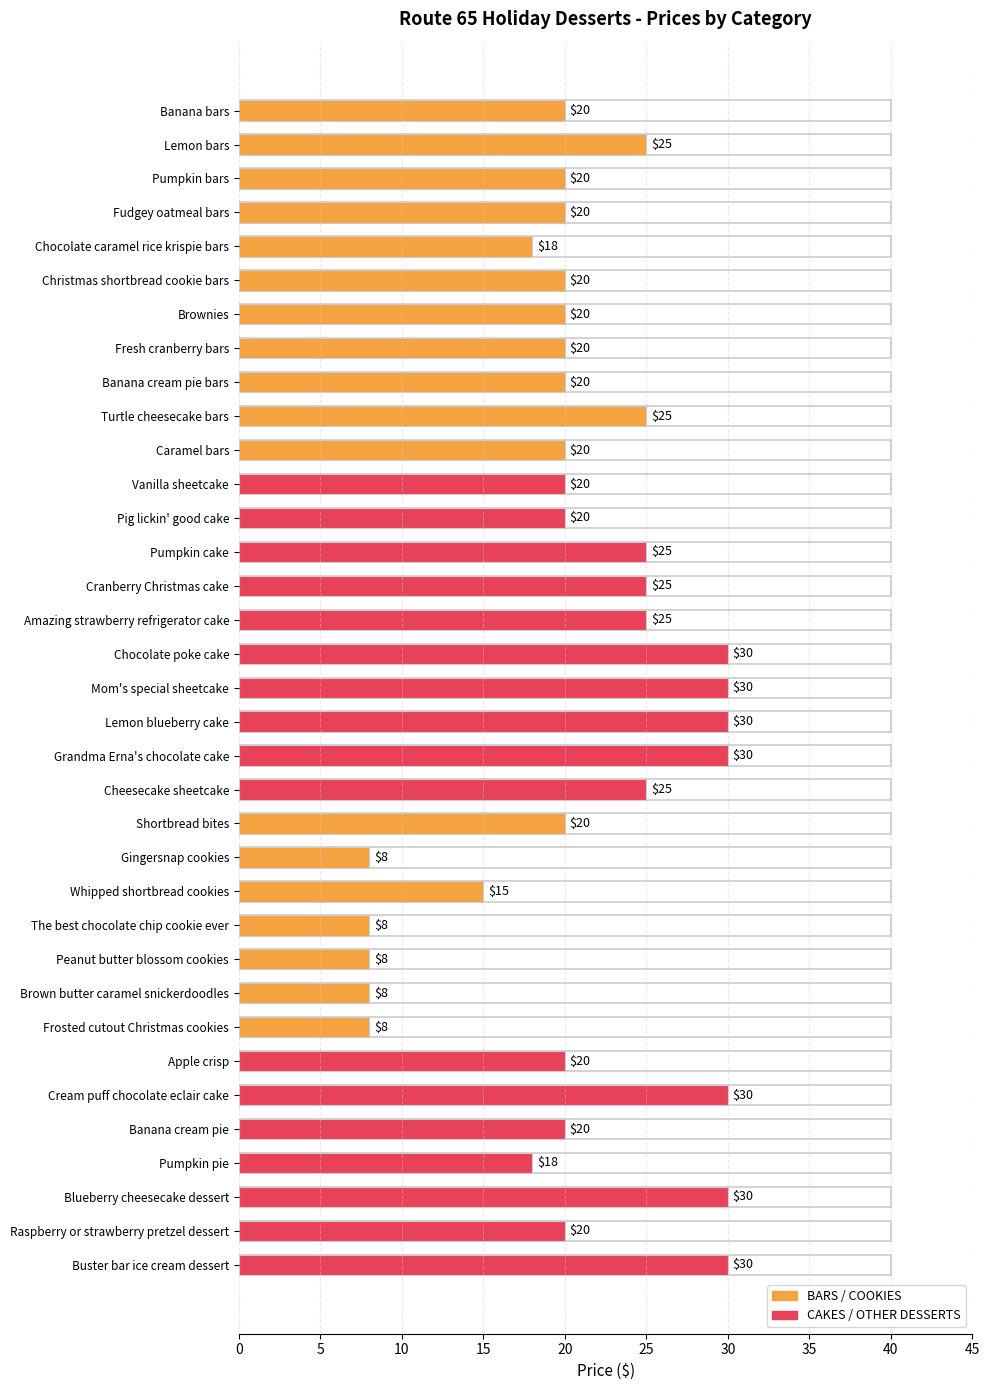

What is the smallest value displayed?

8